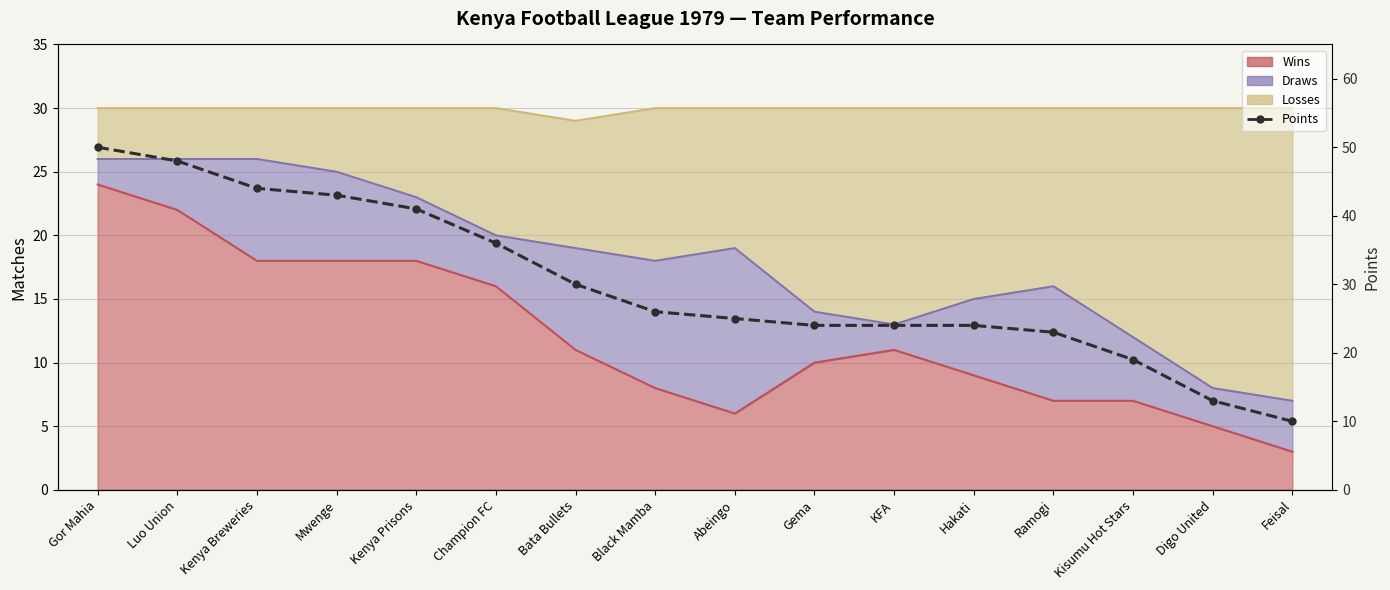

What value does the data have at Kisumu Hot Stars?

19